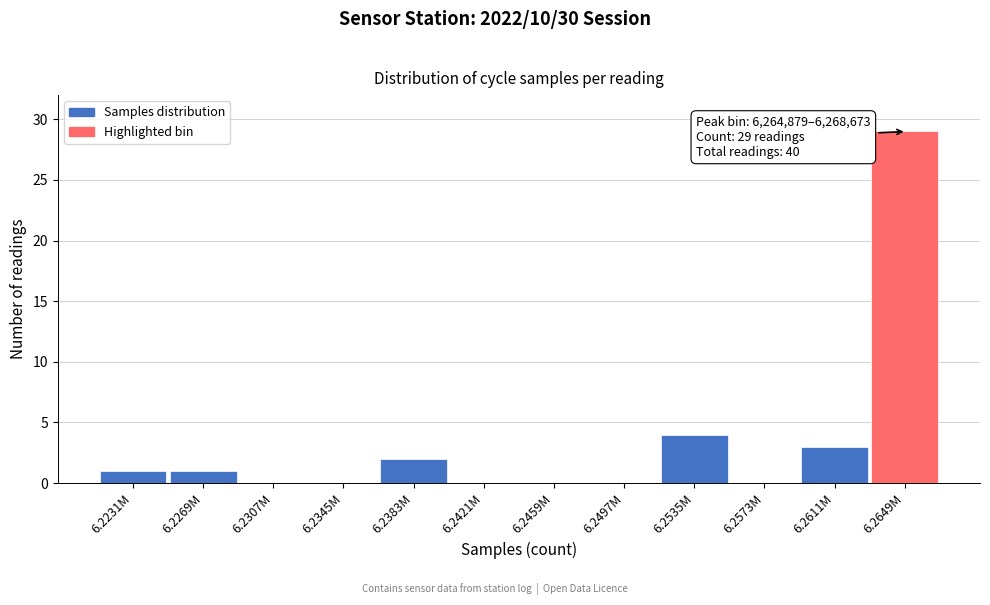

The chart shows a value of 5 at 6.2611M. True or false?

False